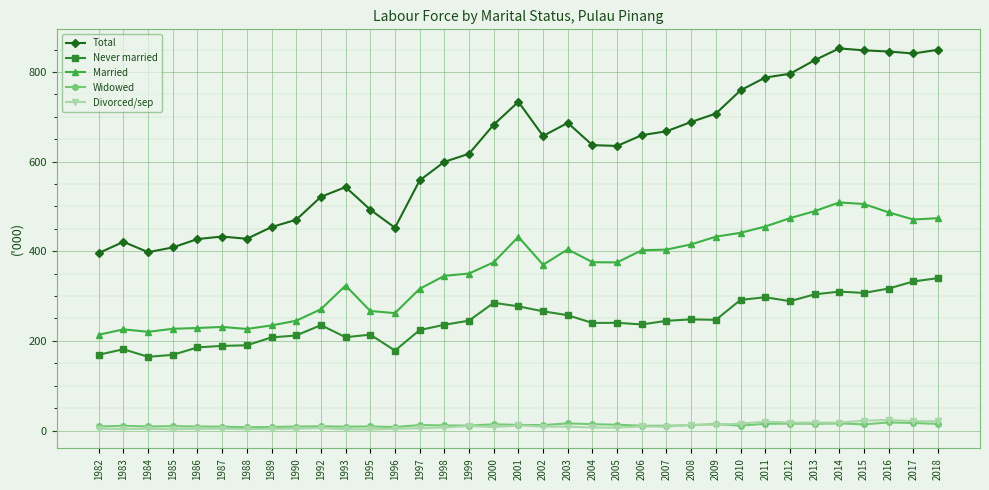

True or false: Never married and Divorced/sep intersect in this chart.

False